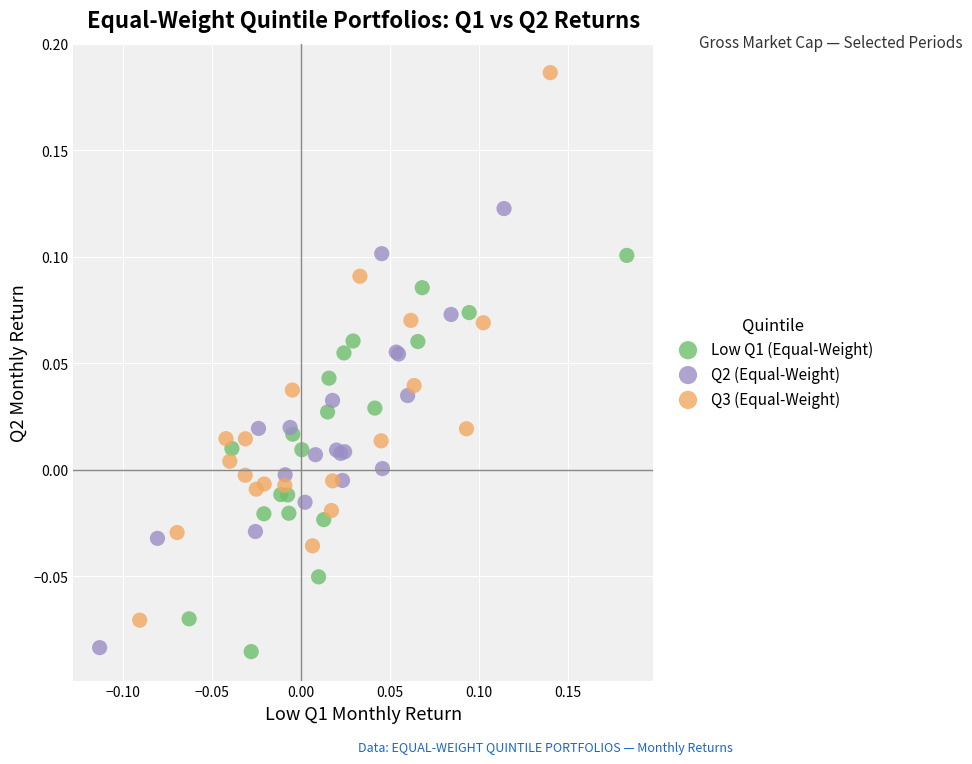

Which series has the widest spread of Y values?

Q3 (Equal-Weight)